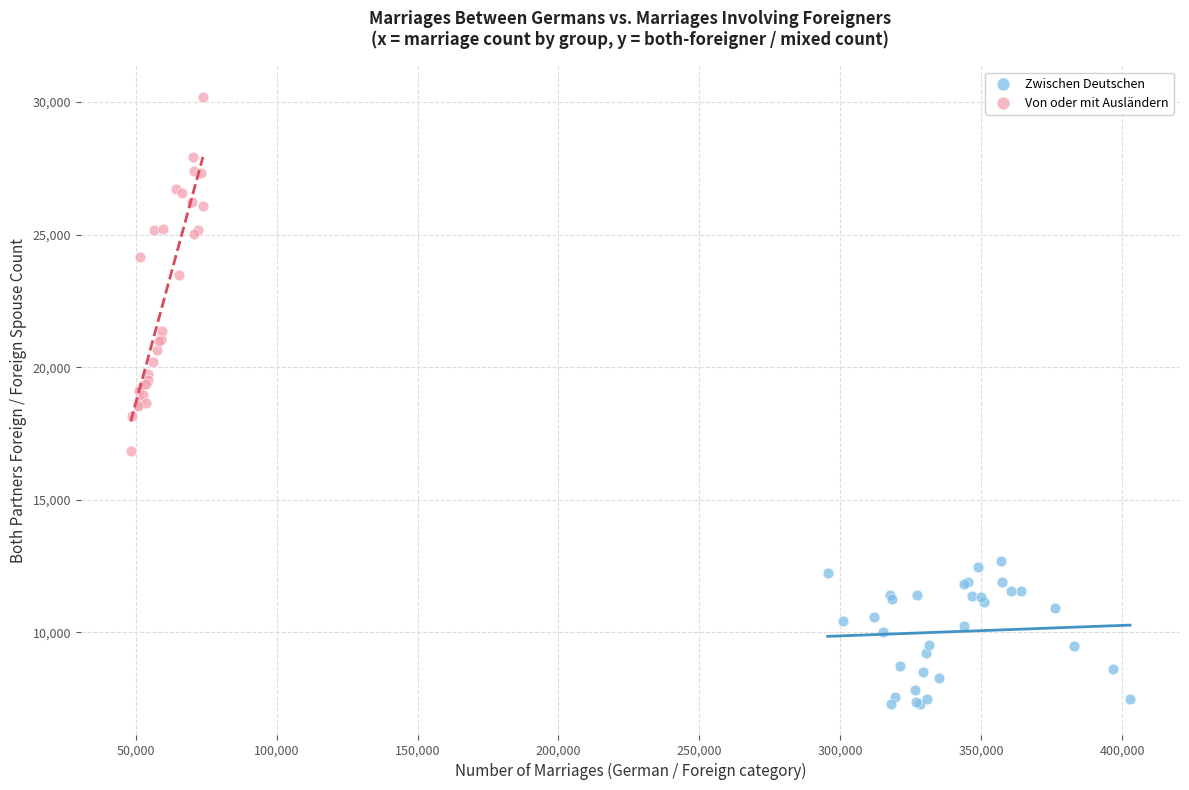

Which series has the widest spread of Y values?

Von oder mit Ausländern